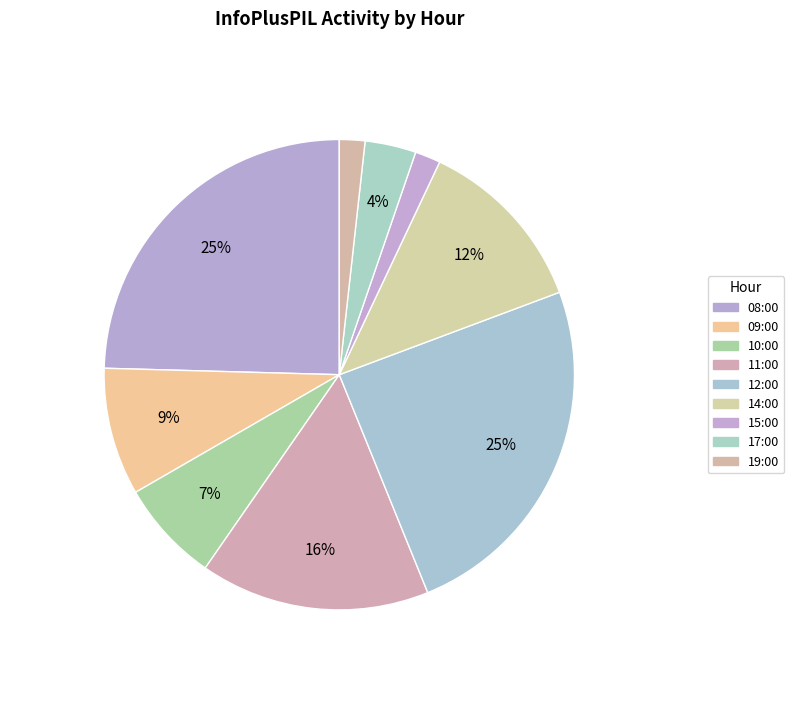

Rank the categories by value from highest to lowest.

08:00, 12:00, 11:00, 14:00, 09:00, 10:00, 17:00, 15:00, 19:00